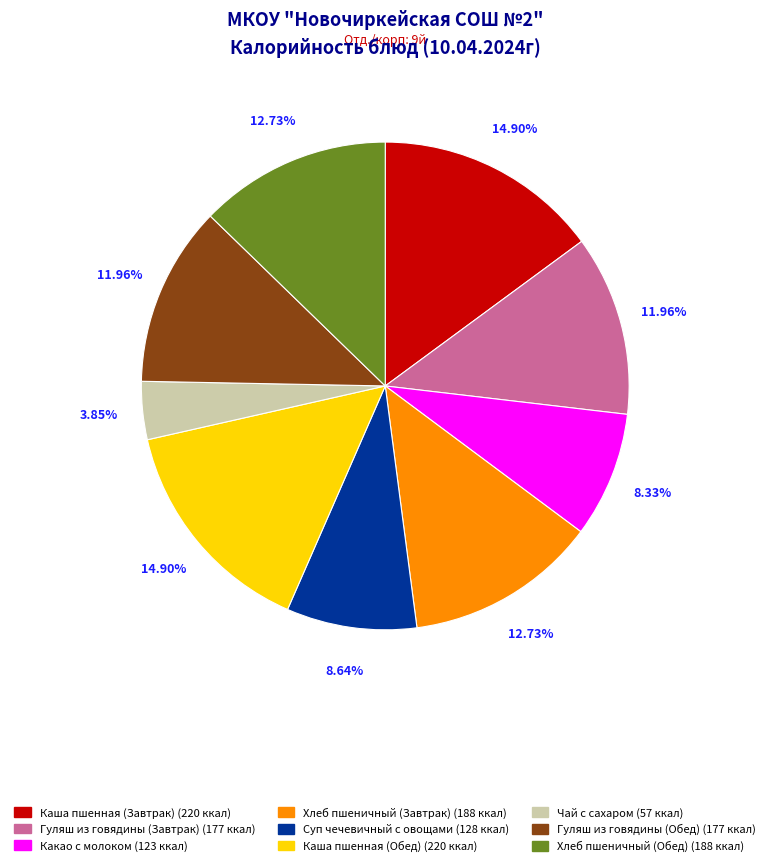

Which category has the smallest portion of the pie?

Чай с сахаром